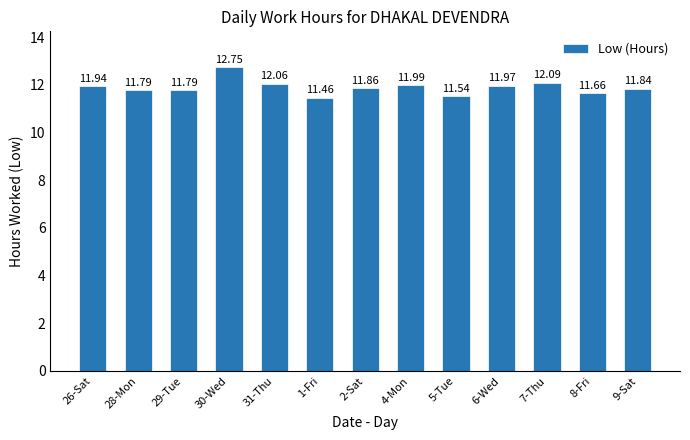

Is it true that the value at 1-Fri is 11.5?

True